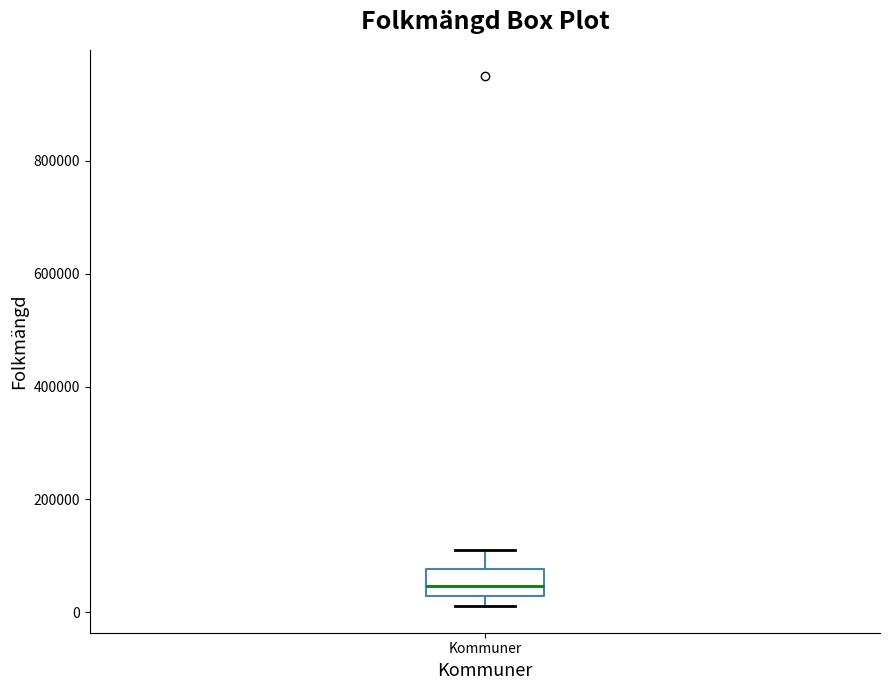

Read this box plot against the y-axis: the position of the median line, the range covered by the box, and the ends of both whiskers. The values are not printed on the chart, so give them approximately, as read against the axis.

median 40000, box 20000 to 80000, whiskers 20000 (just below the box's lower edge) to 120000